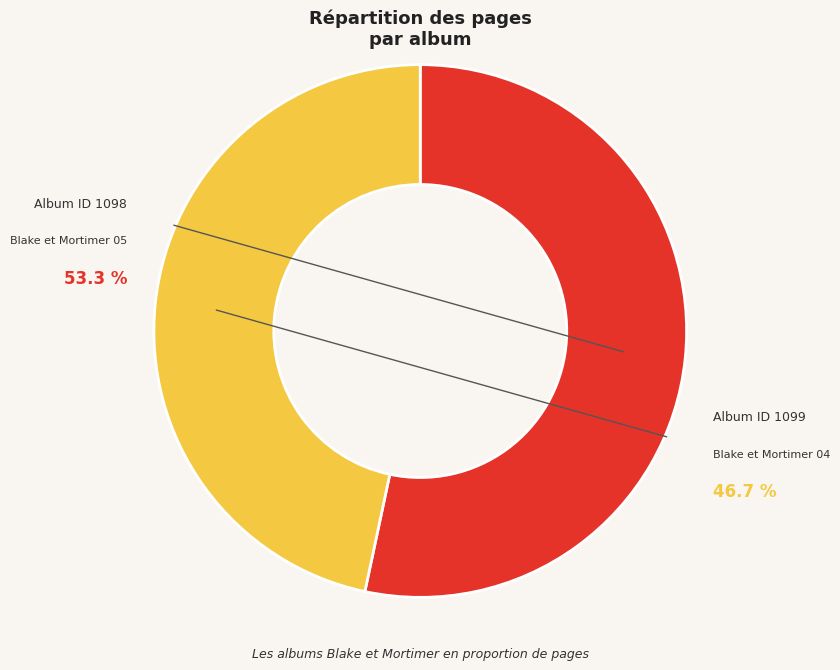

Combined, what portion of the pie is Blake et Mortimer 04 and Blake et Mortimer 05?

100.0%